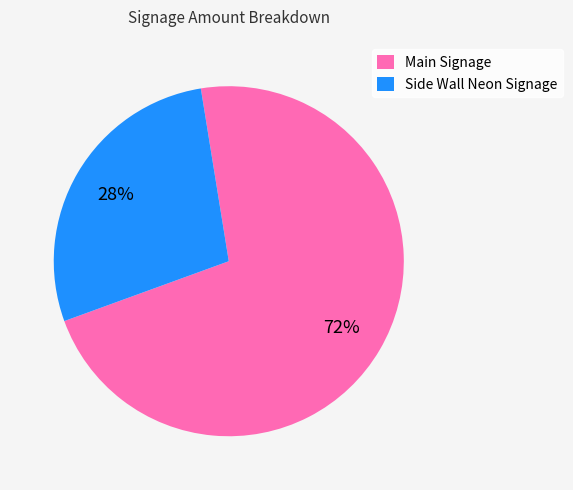

Which category accounts for the majority?

Main Signage